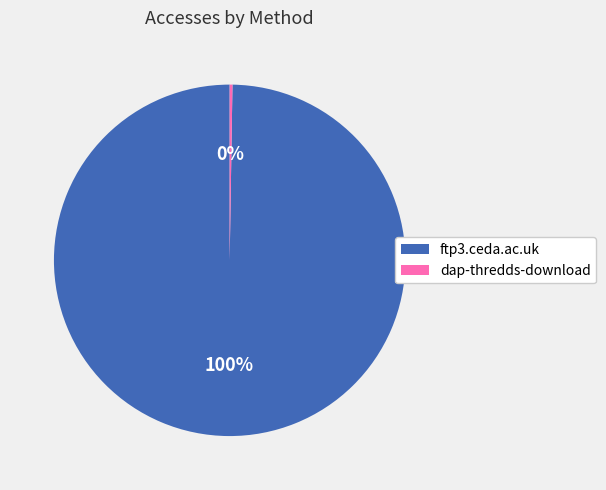

True or false: ftp3.ceda.ac.uk accounts for 100% of the total.

True